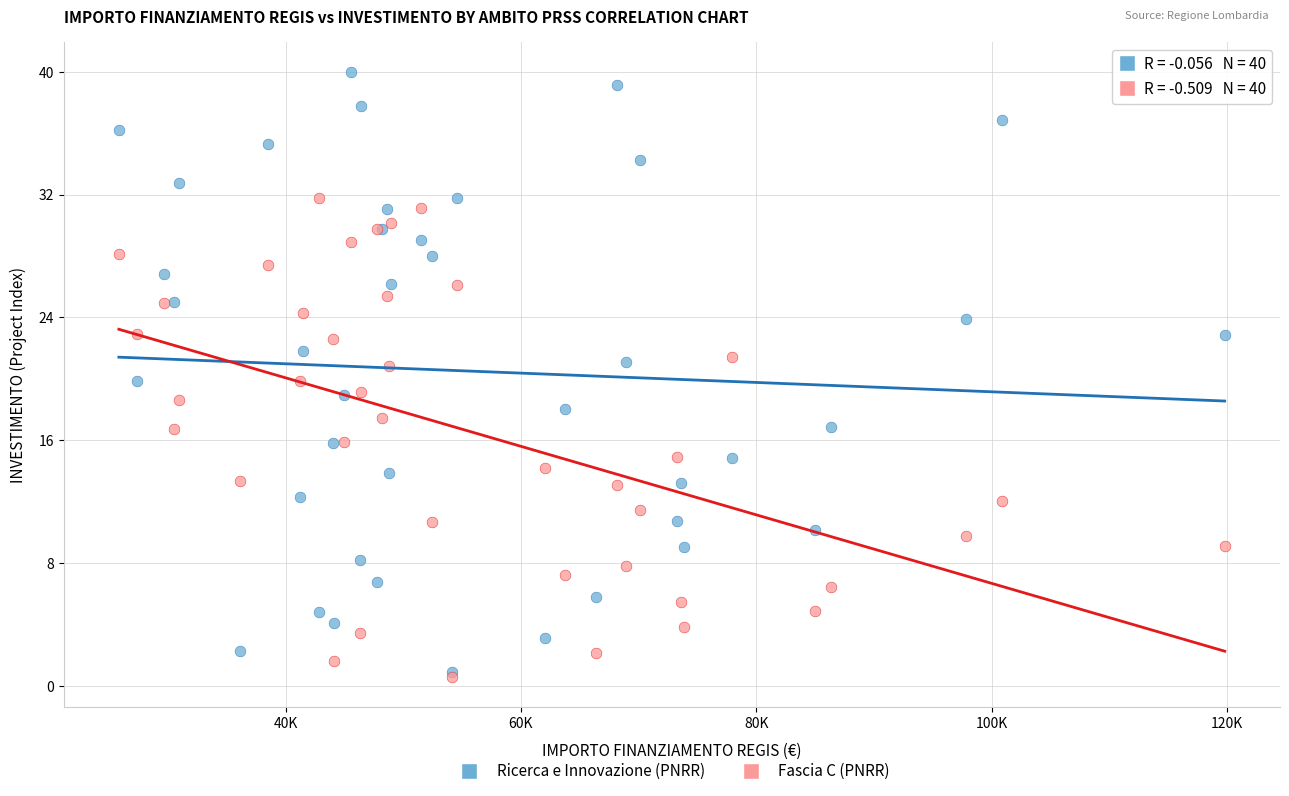

Which series has the widest spread of Y values?

Ricerca e Innovazione (PNRR)